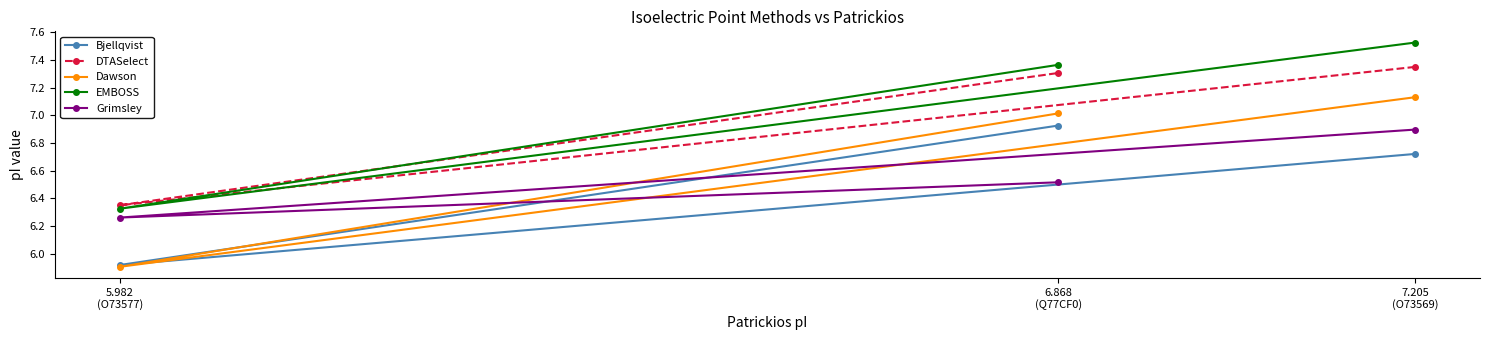

Count the Grimsley values in the range 6 to 7.

3